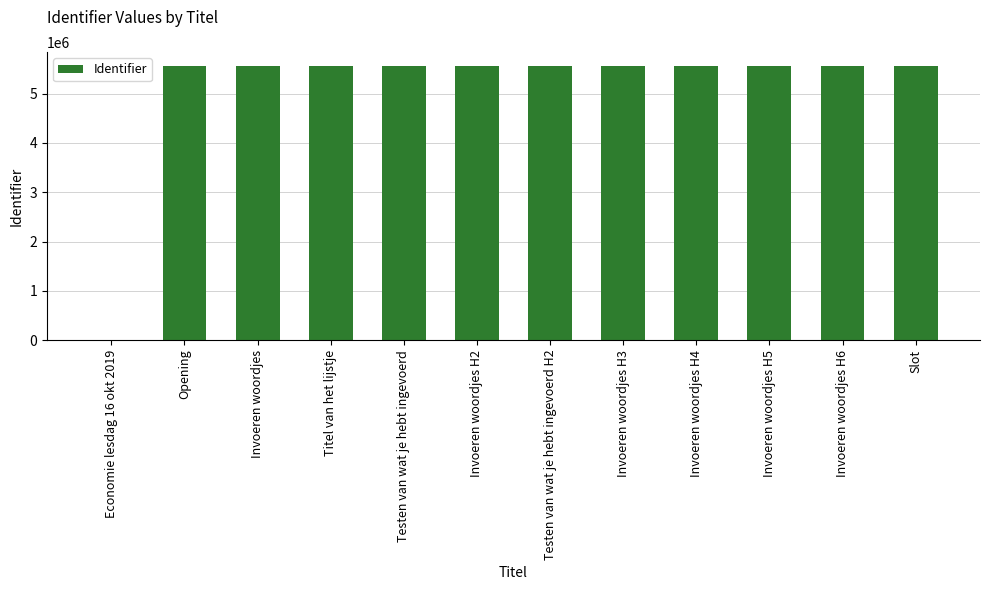

What is the sum of the values at Slot and Opening?

11130200